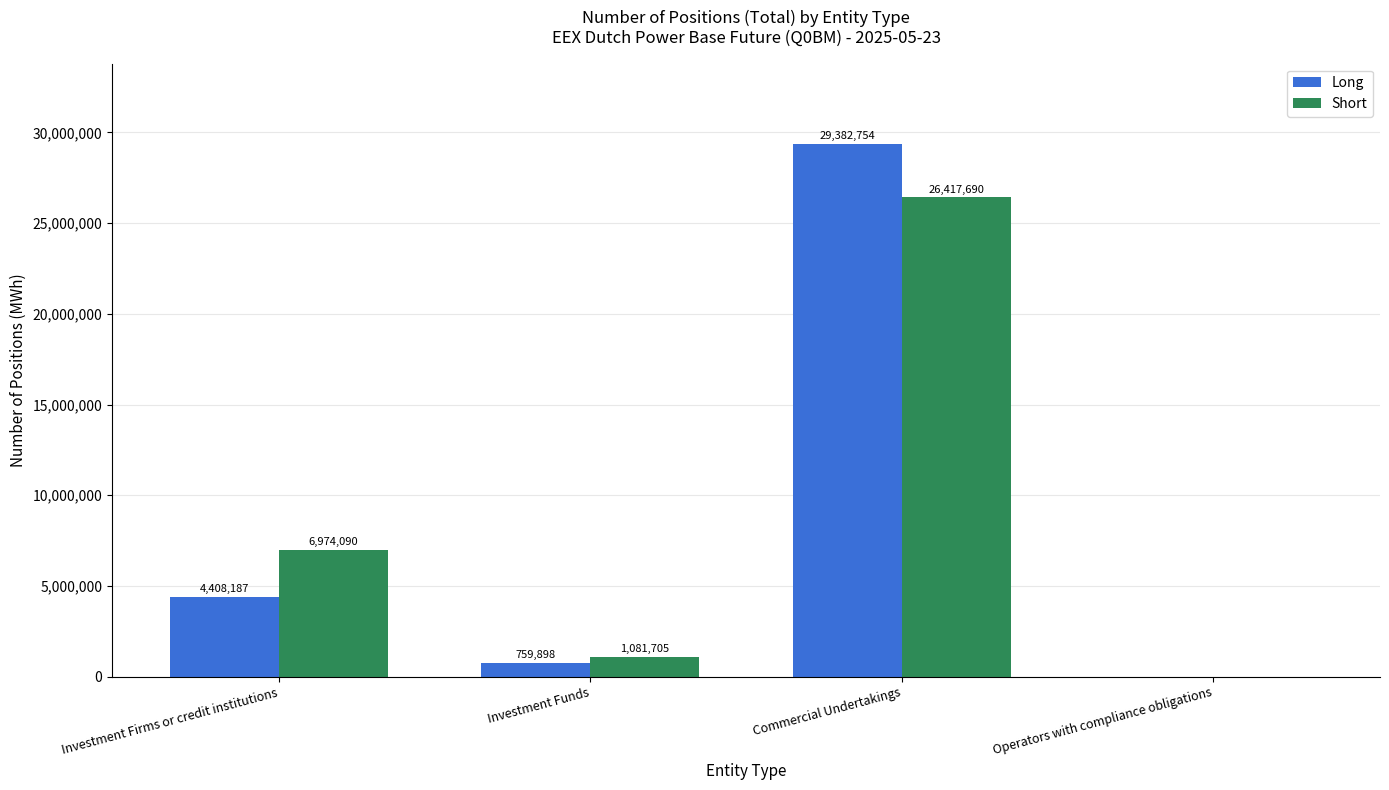

What is the sum of all Long values?

34550839